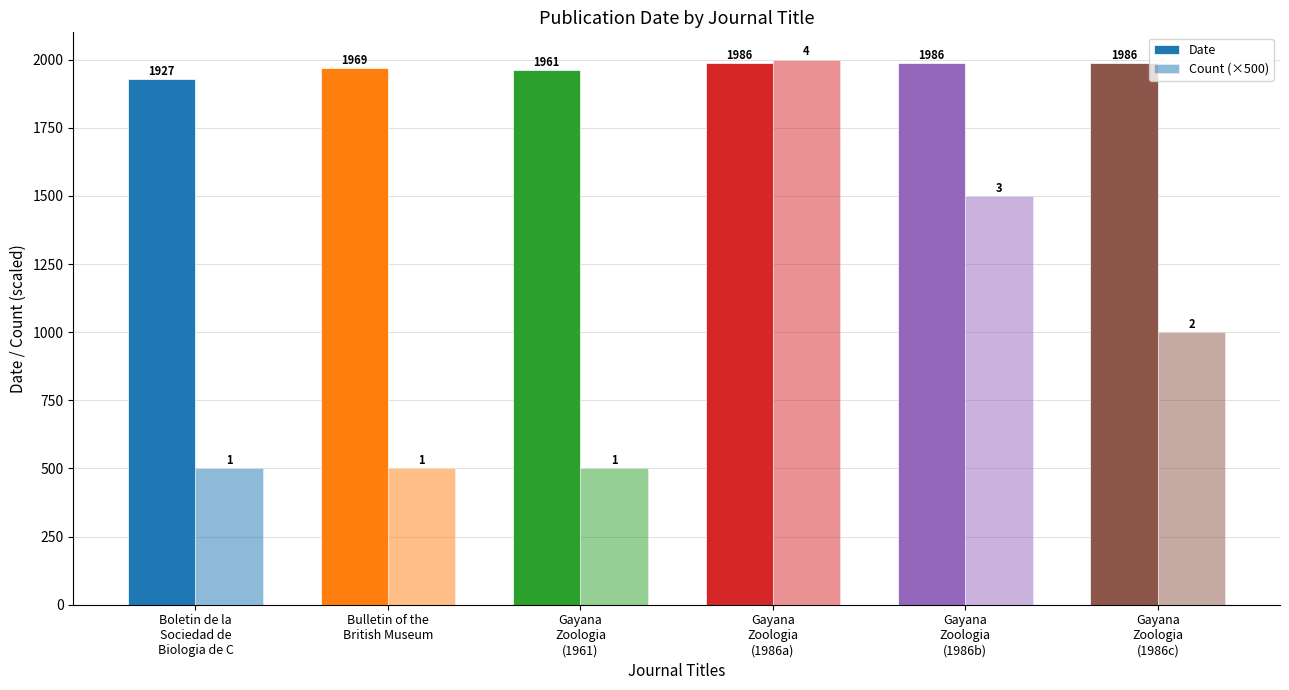

How many categories are shown in the chart?

6